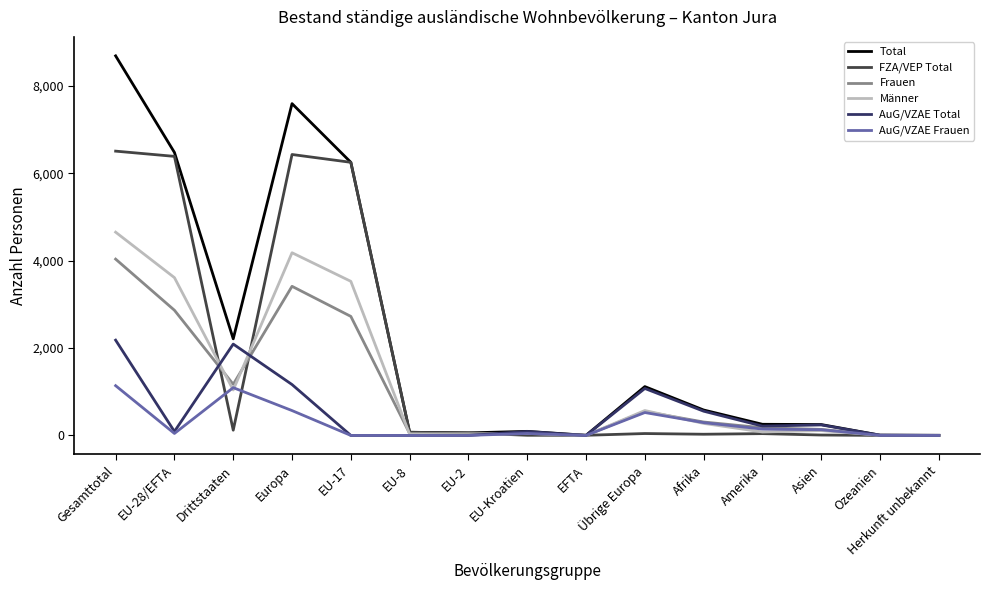

Which series has the widest spread of values?

Total